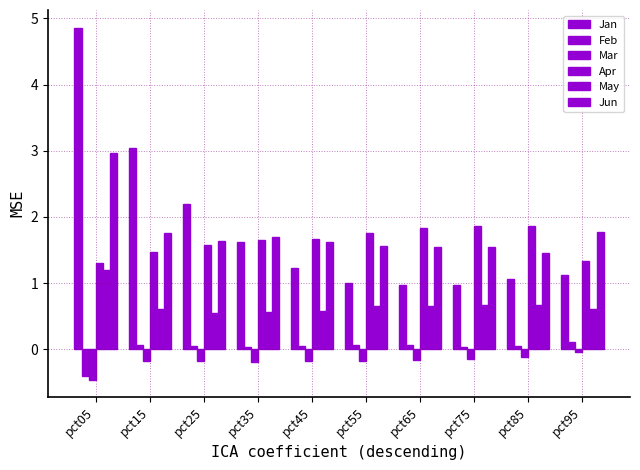

How many bars are there in total?

60